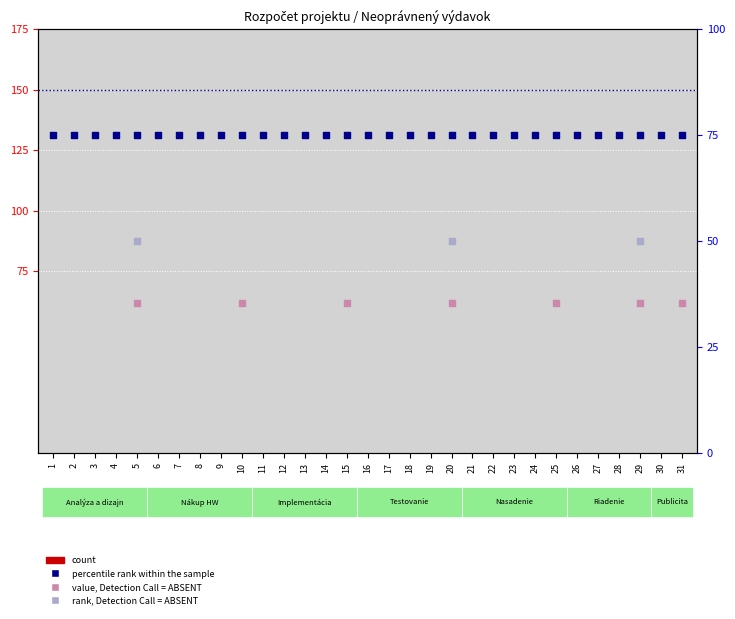

Which series has the largest total across all categories?

percentile rank within the sample